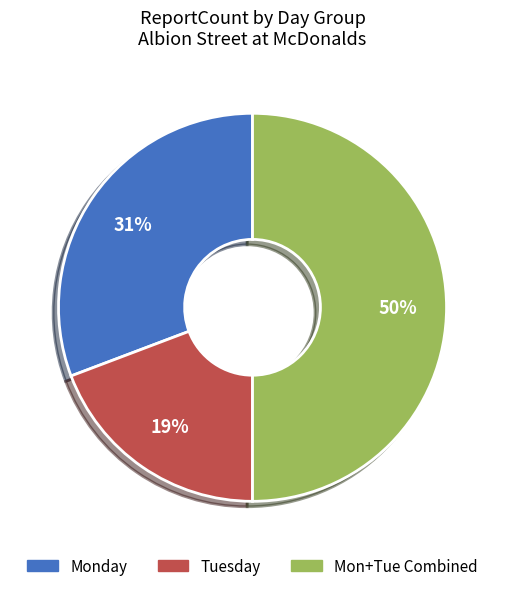

Do Mon+Tue Combined and Monday together represent more than half of the pie?

Yes